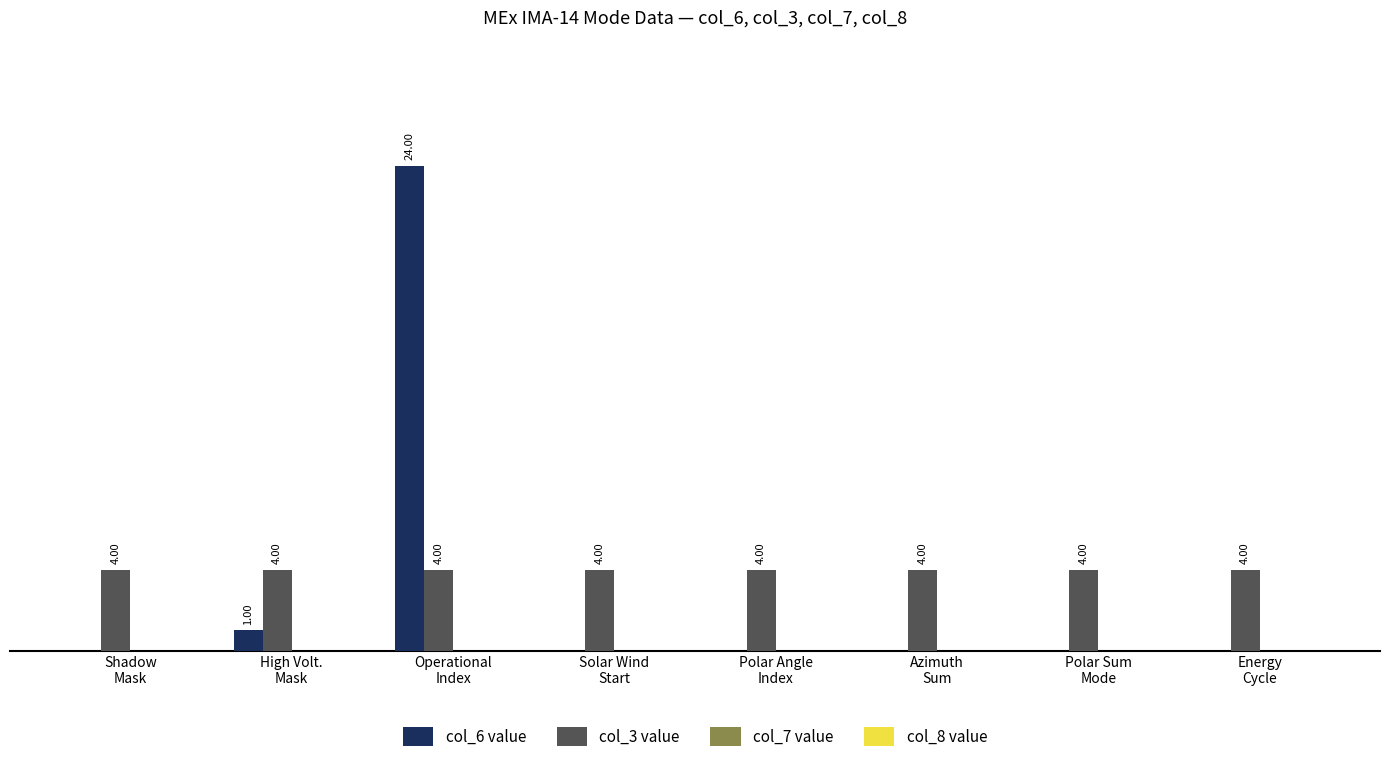

Which series has the widest spread of values?

col_6 value